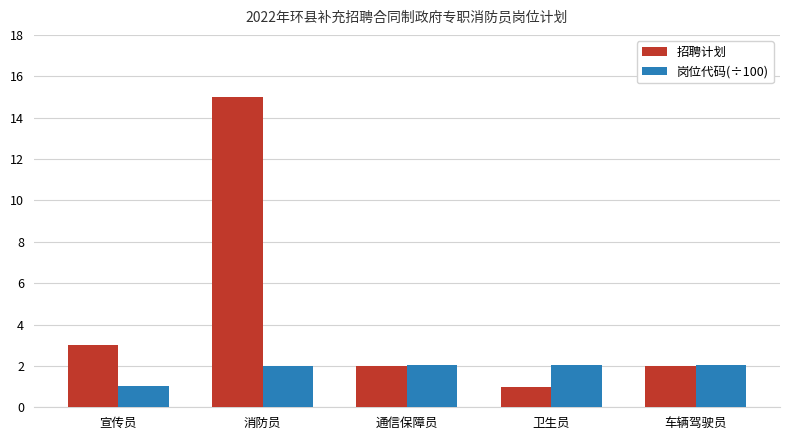

What is the total value across all series at 宣传员?

4.0